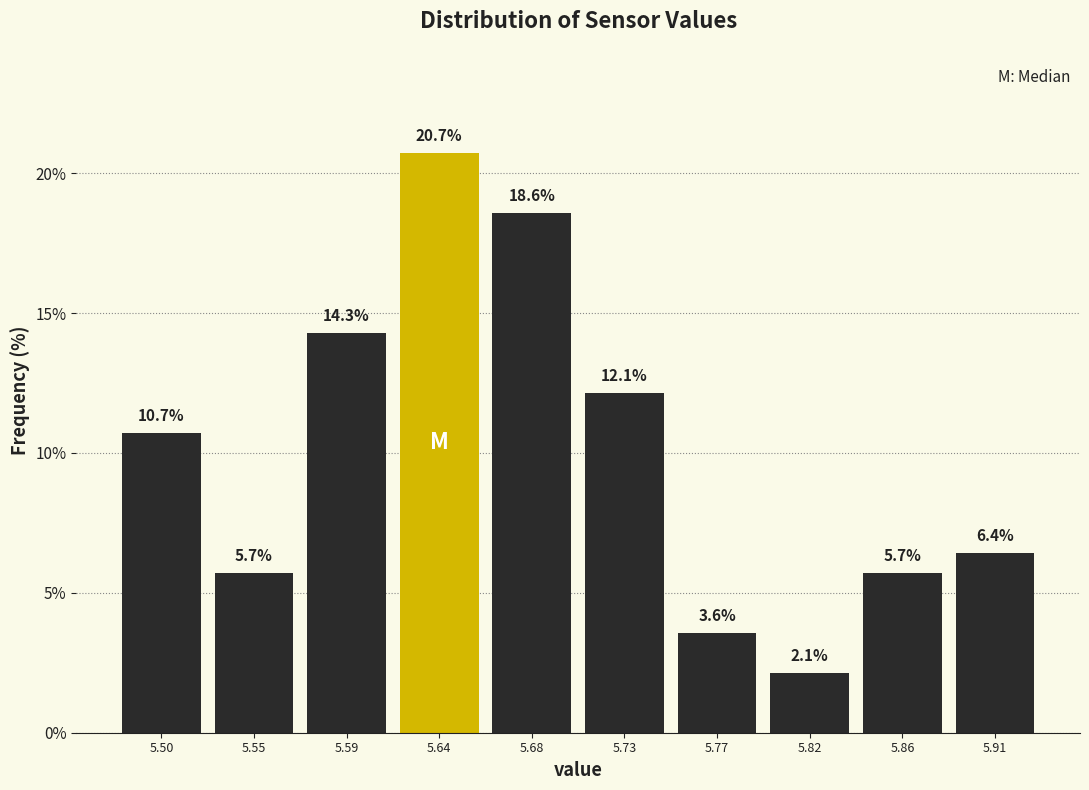

Reading left to right, transcribe this chart: for each bar, give the range it covers on the x-axis and its height.

5.480 to 5.525: 10.7
5.525 to 5.570: 5.7
5.570 to 5.615: 14.3
5.615 to 5.660: 20.7
5.660 to 5.705: 18.6
5.705 to 5.750: 12.1
5.750 to 5.795: 3.6
5.795 to 5.840: 2.1
5.840 to 5.885: 5.7
5.885 to 5.930: 6.4